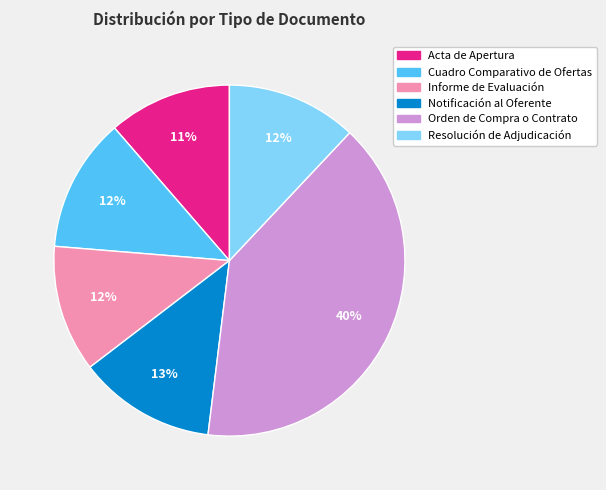

Count the number of slices in the pie.

6